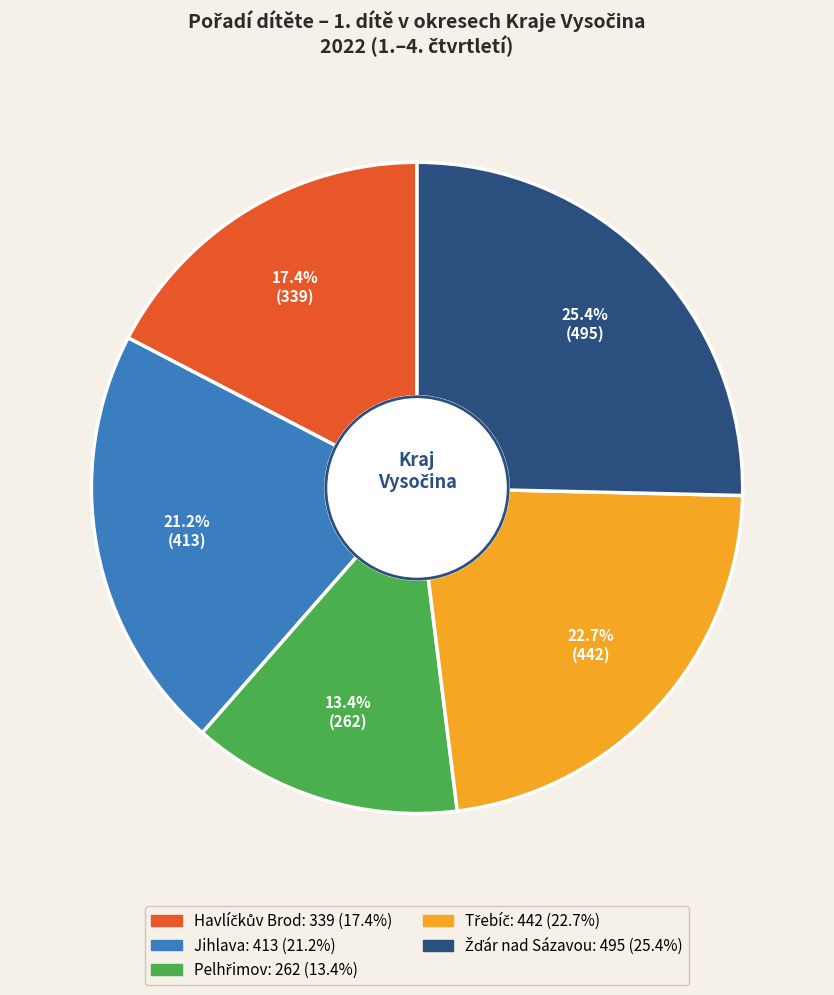

What percentage is NOT represented by Jihlava?

78.8%